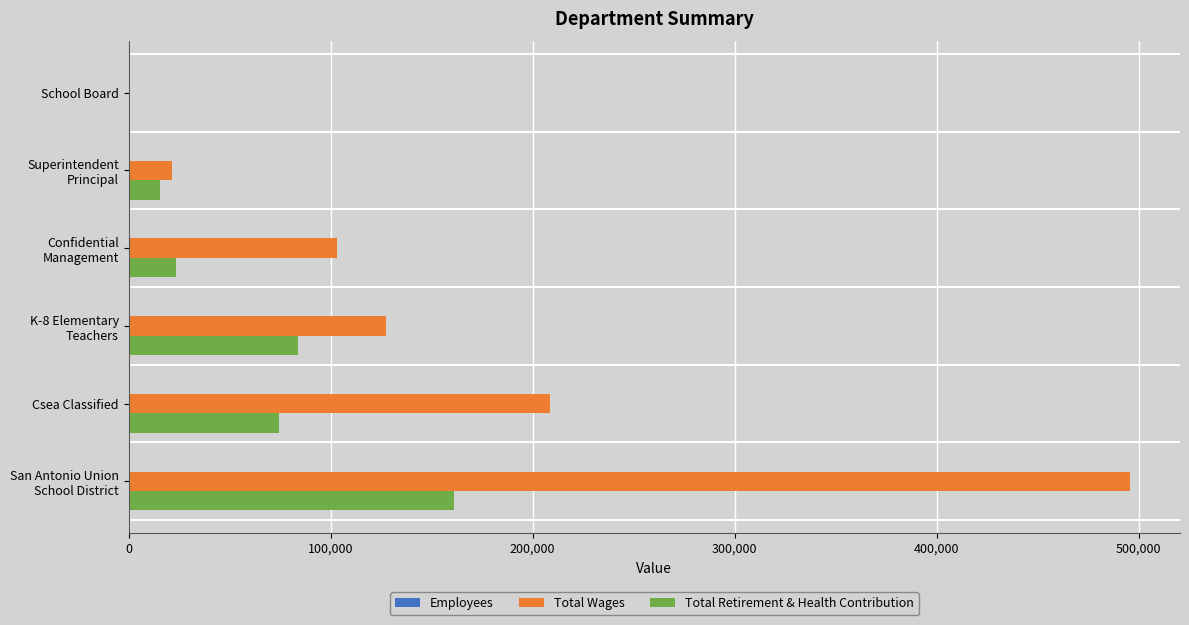

True or false: Total Retirement & Health Contribution has a value of 26836 at Csea Classified.

False